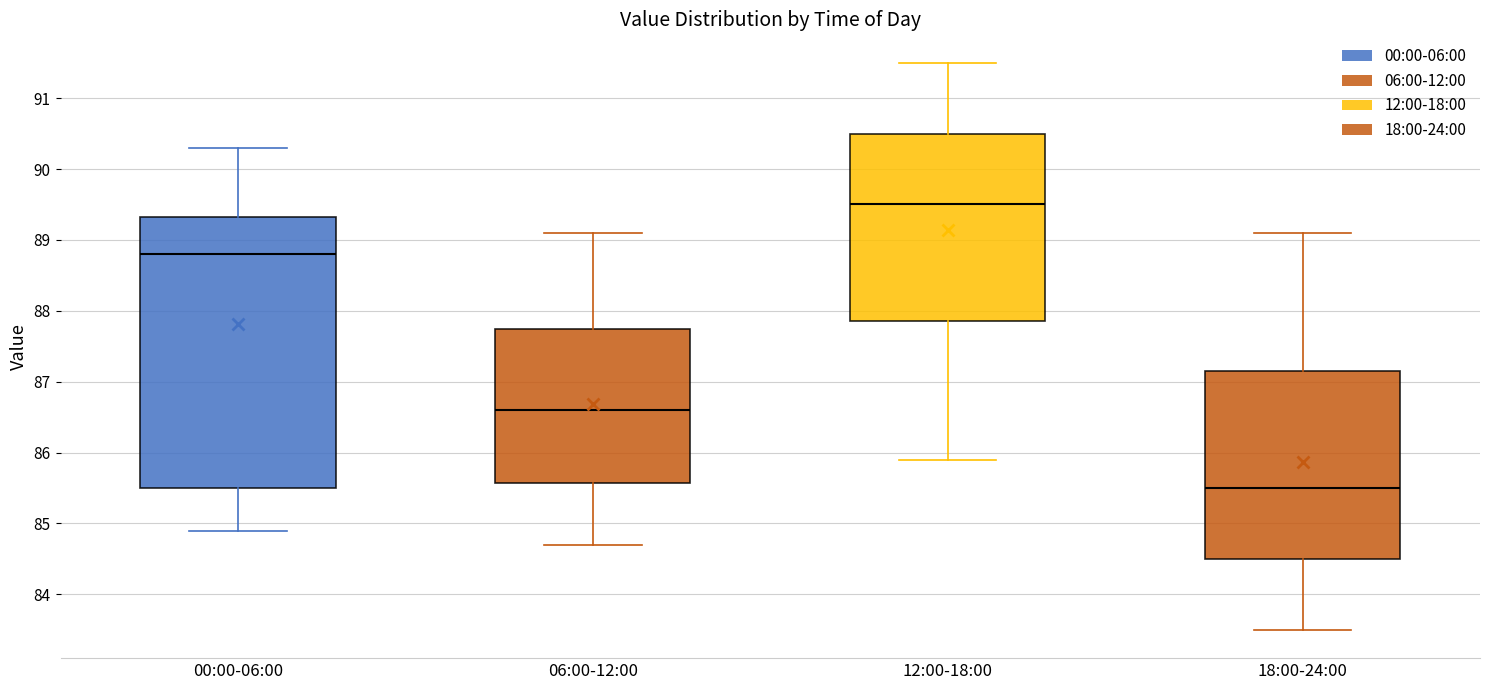

Where is the upper edge of the box for 12:00-18:00 on the y-axis? The values are not printed on the chart, so give them approximately, as read against the axis.

90.5